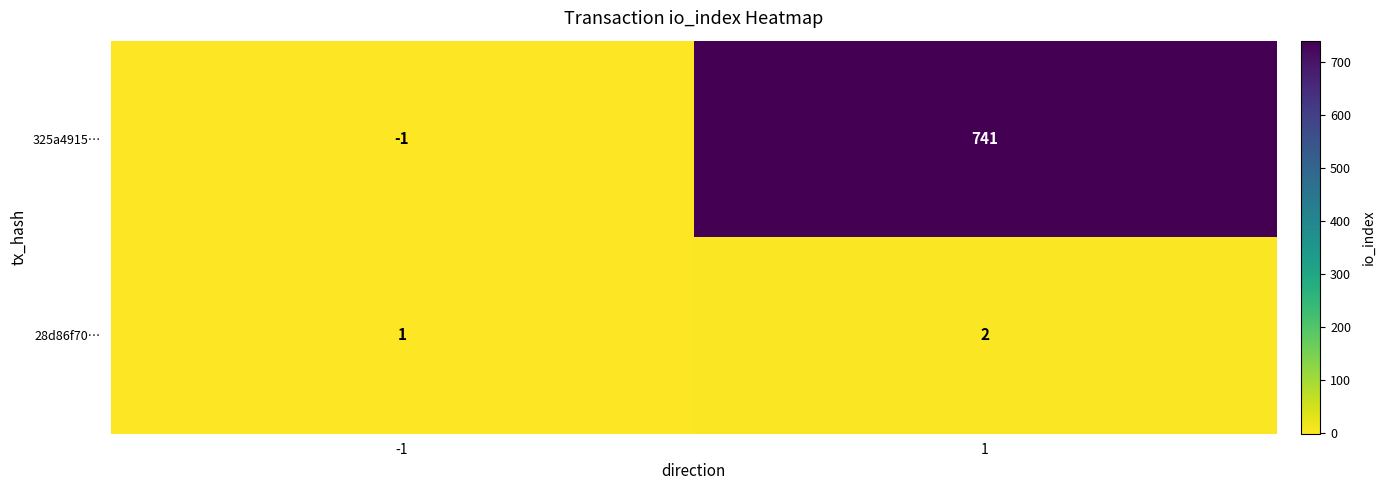

Reading left to right, extract all data points from this chart.

325a4915…: -1=-1	1=741
28d86f70…: -1=1	1=2